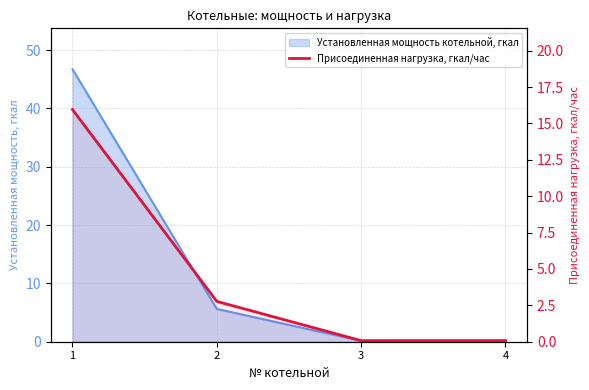

Reading left to right, extract all data points from this chart.

15.9	2.8	0.1	0.1